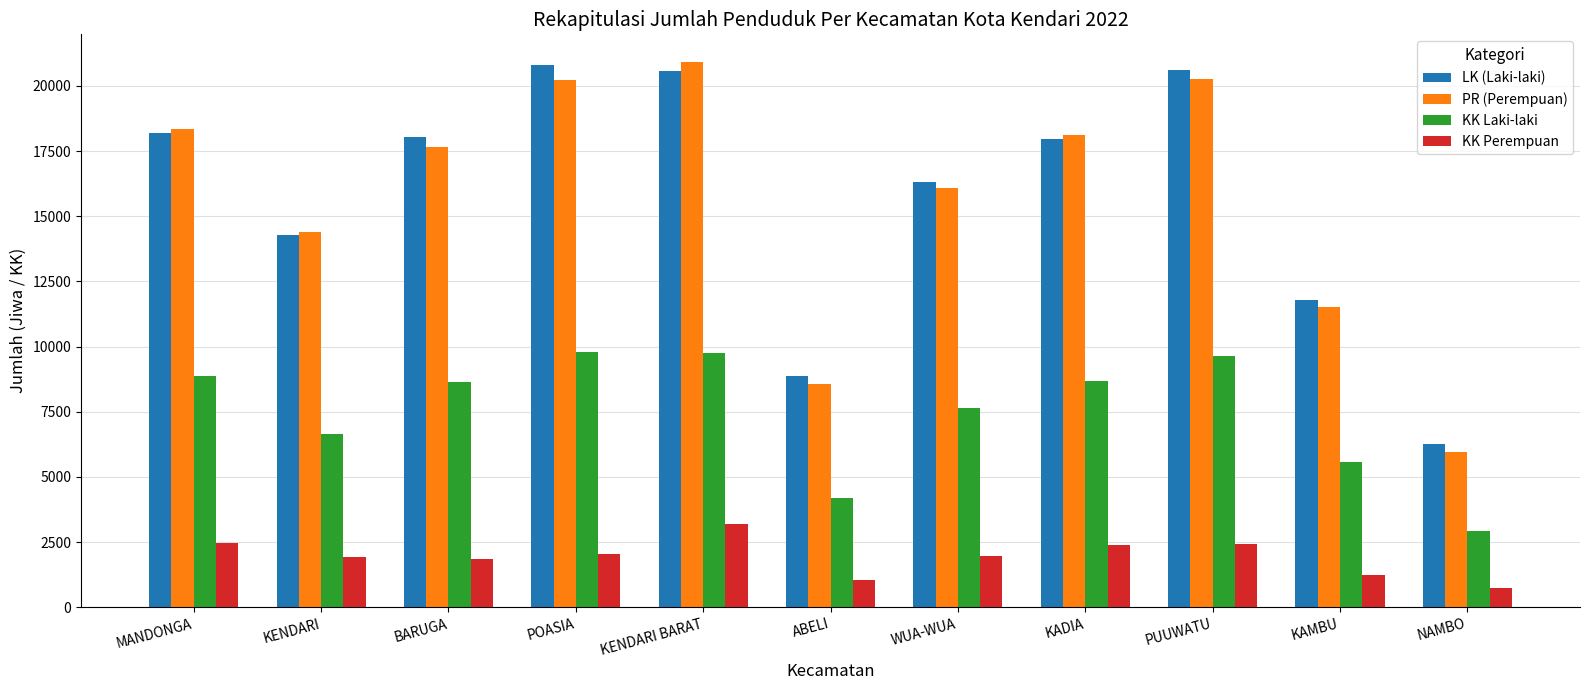

Where is PR (Perempuan) nearest to the value 13438?

KENDARI